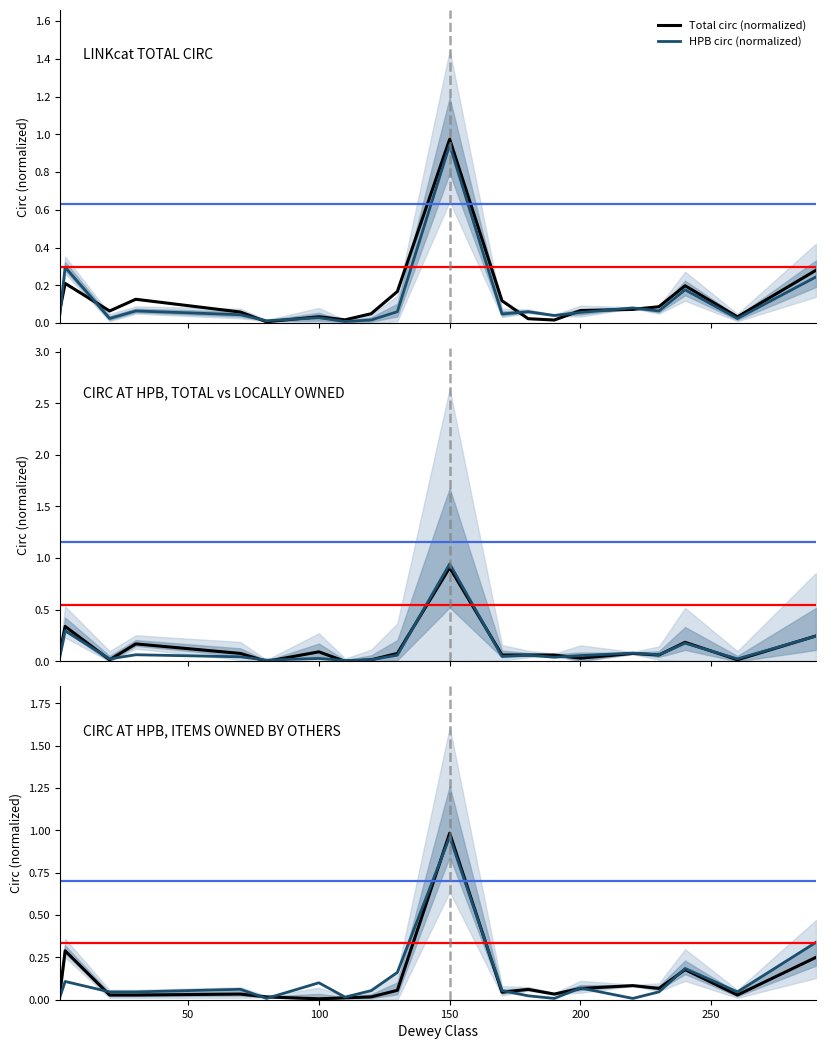

Is it true that HPB circ (normalized) equals 0.1 at 50?

True